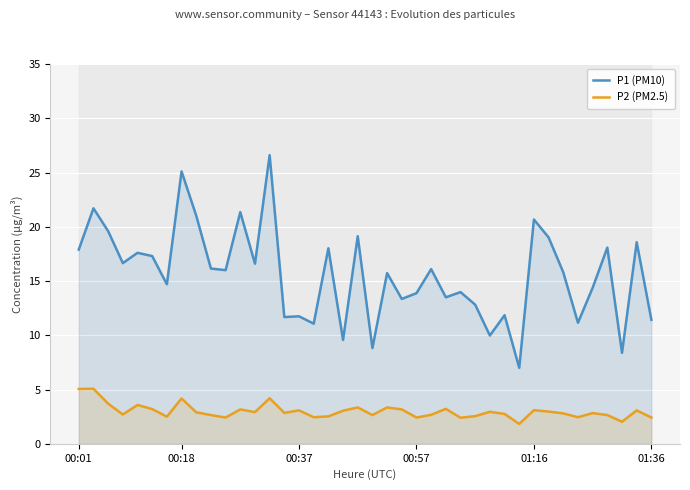

Reading left to right, list all the values displayed in this chart.

P1 (PM10): 17.9	21.7	19.6	16.6	17.6	17.3	14.7	25.1	21.0	16.1	16.0	21.4	16.6	26.6	11.7	11.8	11.1	18.0	9.6	19.1	8.8	15.7	13.3	13.9	16.1	13.5	14.0	12.8	10.0	11.8	7.0	20.7	19.0	15.8	11.2	14.4	18.1	8.4	18.6	11.4
P2 (PM2.5): 5.0	5.1	3.7	2.7	3.6	3.2	2.5	4.2	2.9	2.6	2.4	3.2	2.9	4.2	2.9	3.1	2.5	2.5	3.0	3.4	2.6	3.4	3.2	2.4	2.7	3.2	2.4	2.5	3.0	2.8	1.8	3.1	3.0	2.8	2.5	2.8	2.6	2.0	3.1	2.4